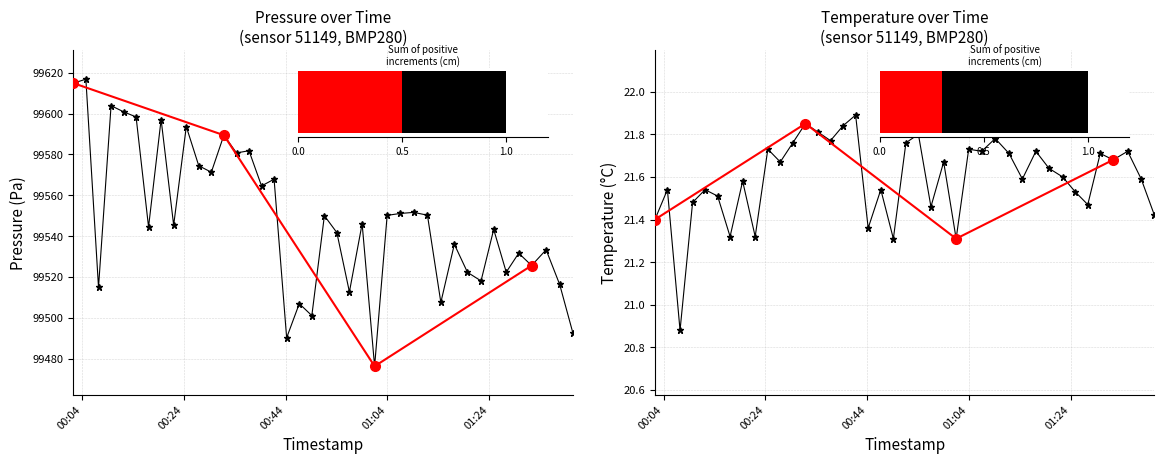

Is it true that pressure equals 99580.8 at 13?

True